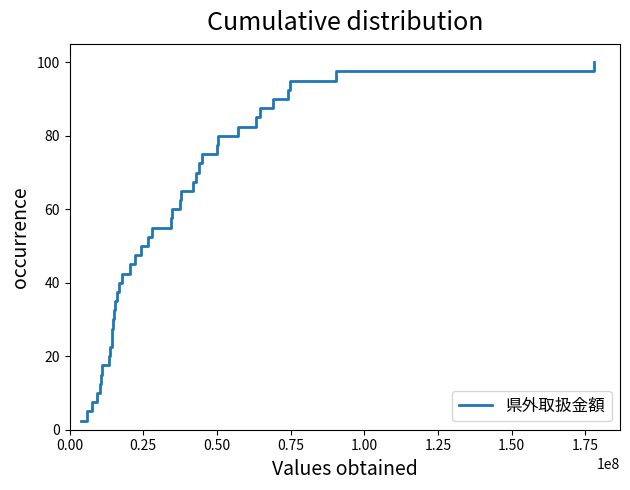

What is the maximum value shown in the chart?

100.0